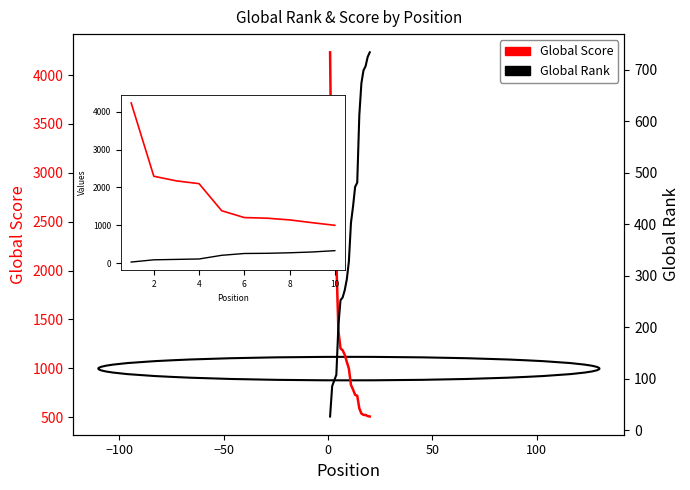

What is the label of the 1st point from the right?

10